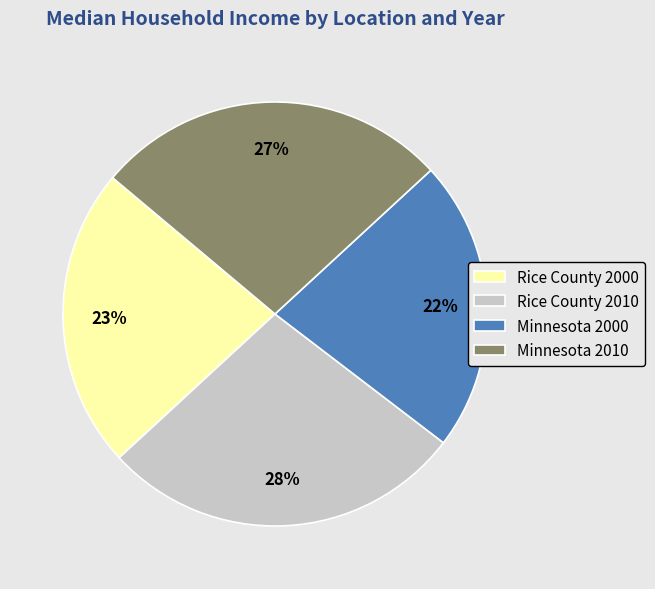

Approximately how many times larger is the value at Rice County 2000 compared to Minnesota 2000?

1.0